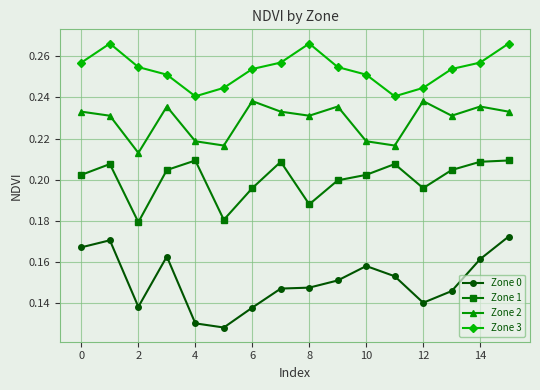

How many Zone 3 values are between 0 and 1?

16